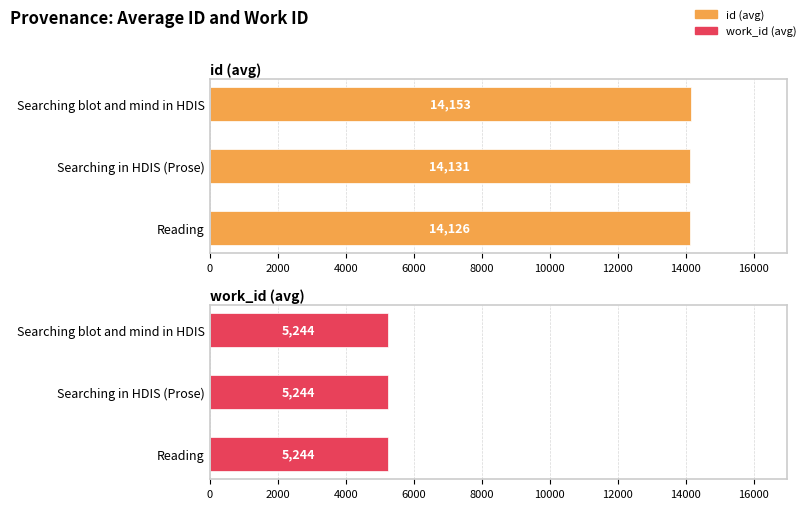

Which has a higher value, Searching in HDIS (Prose) or Searching blot and mind in HDIS?

Searching blot and mind in HDIS